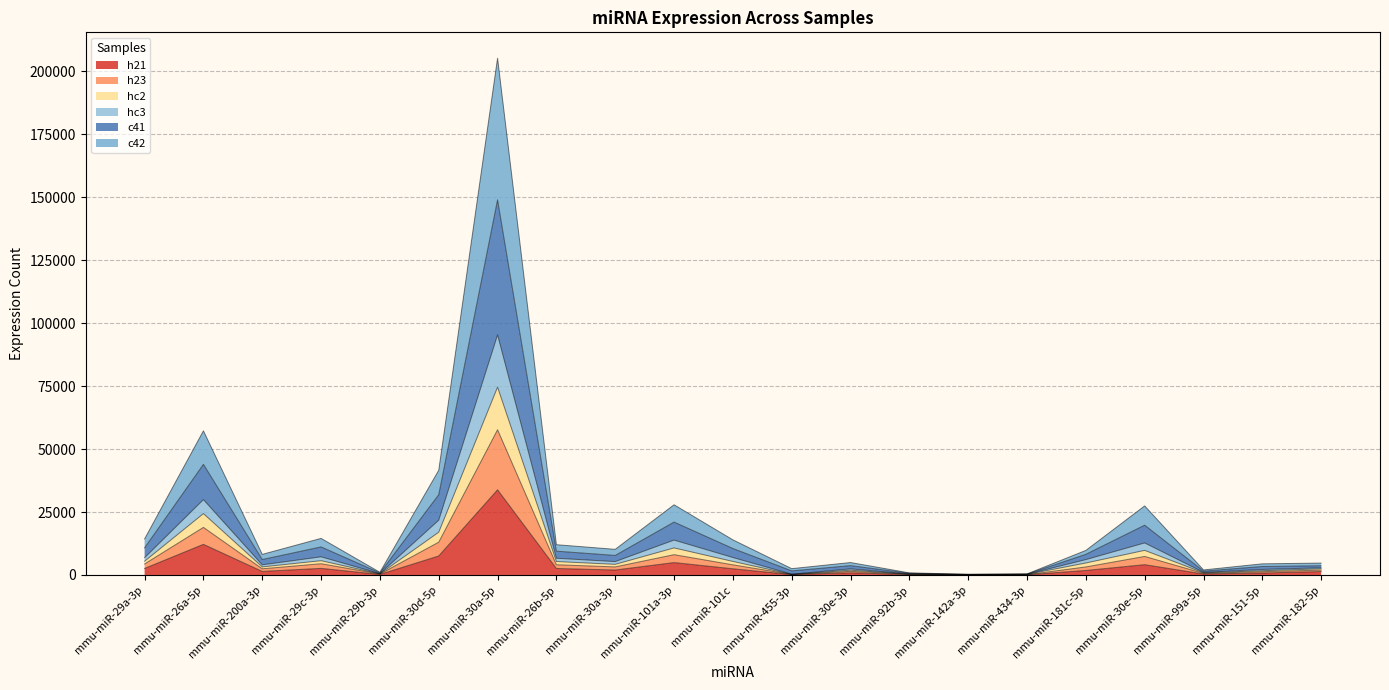

At which category is the sum across all series the highest?

mmu-miR-30a-5p